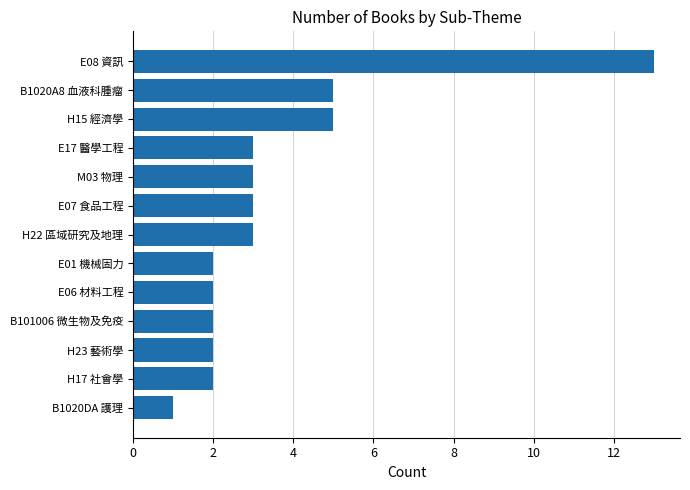

How many bars are there in total?

13